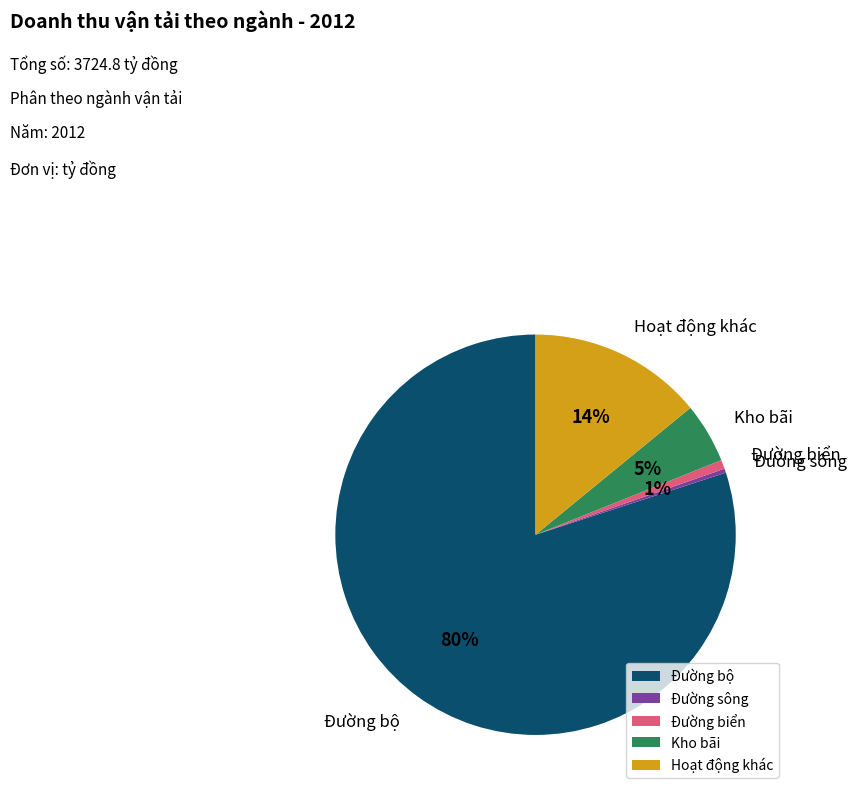

Do Đường bộ and Kho bãi together represent more than half of the pie?

Yes